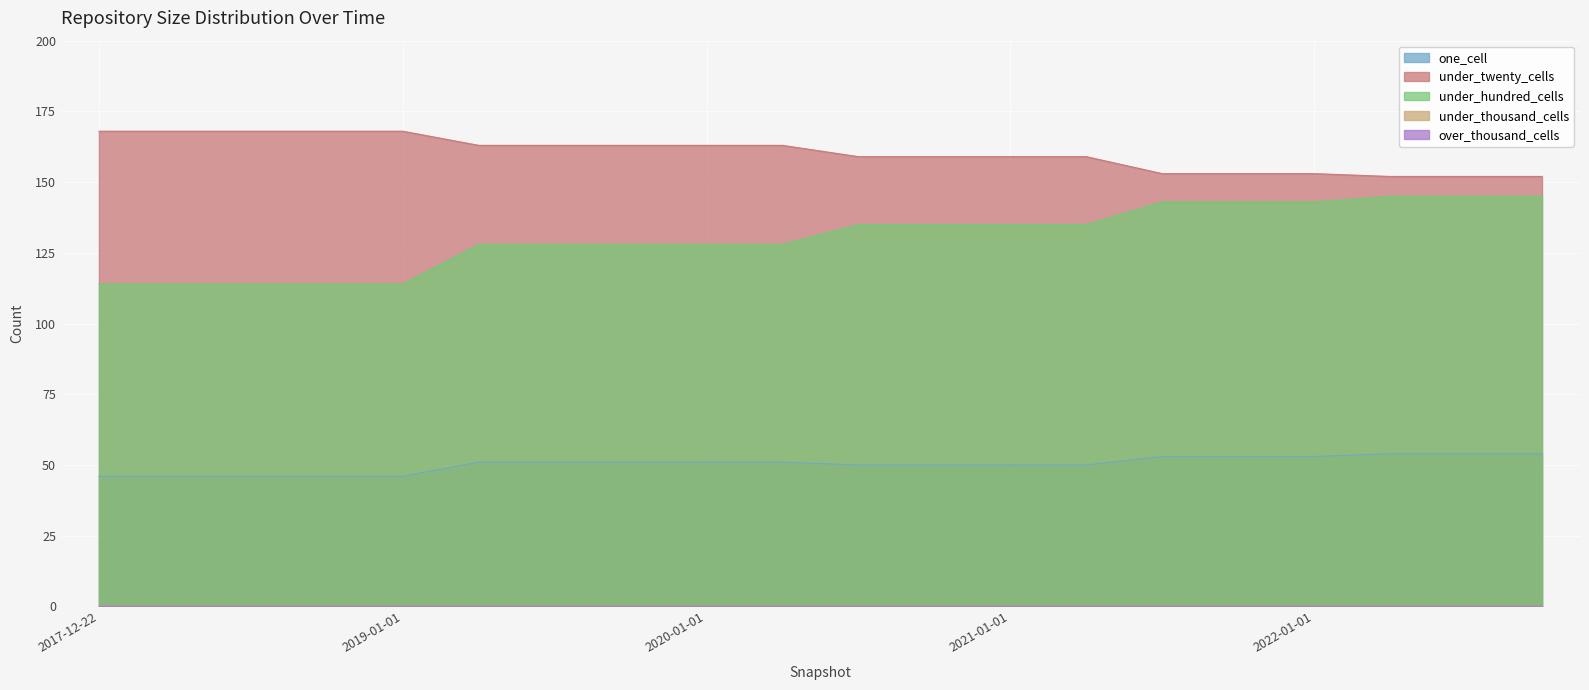

Does the chart display data point markers on the line(s)?

No